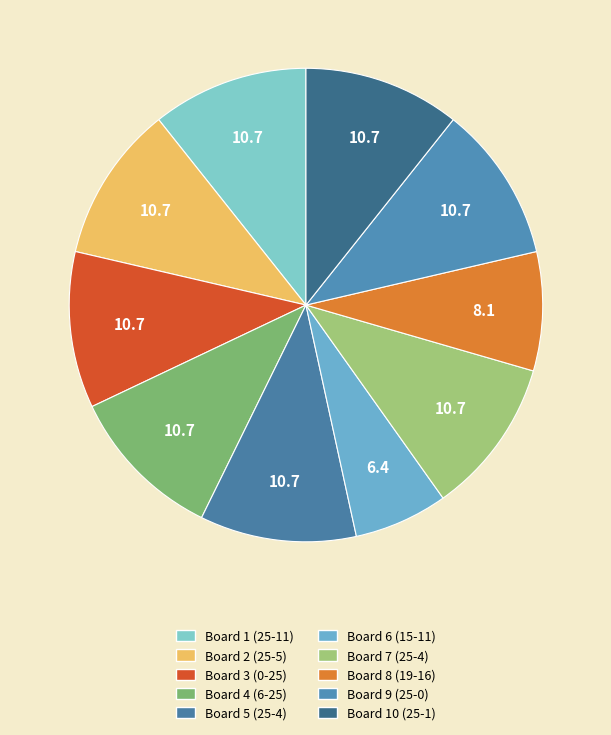

How many segments does this pie chart have?

10